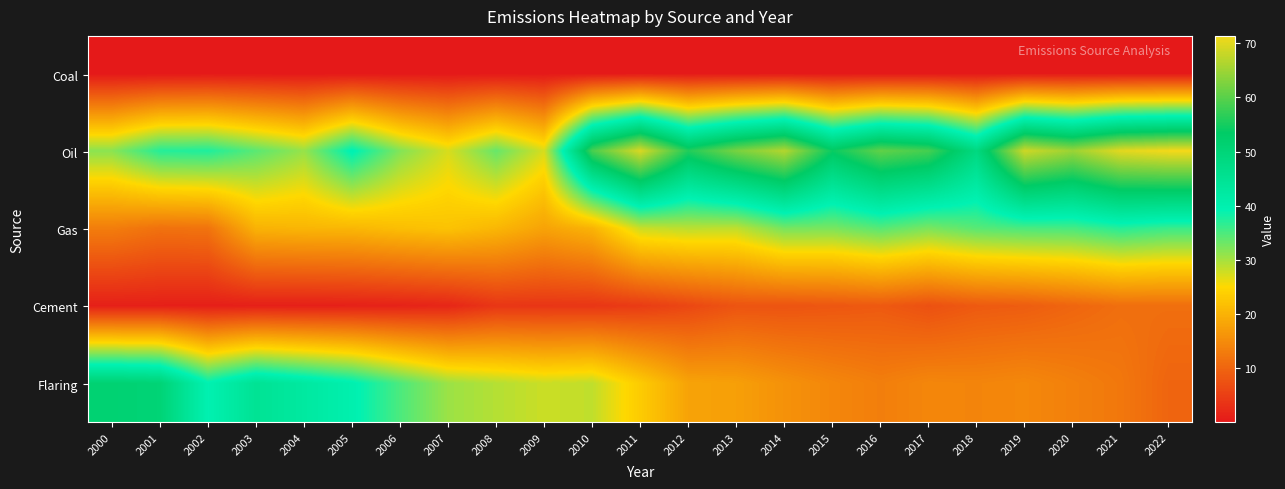

What is the difference between the highest and lowest values at 2021?

70.0